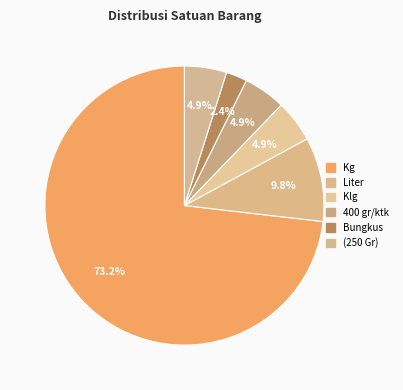

How many segments does this pie chart have?

6